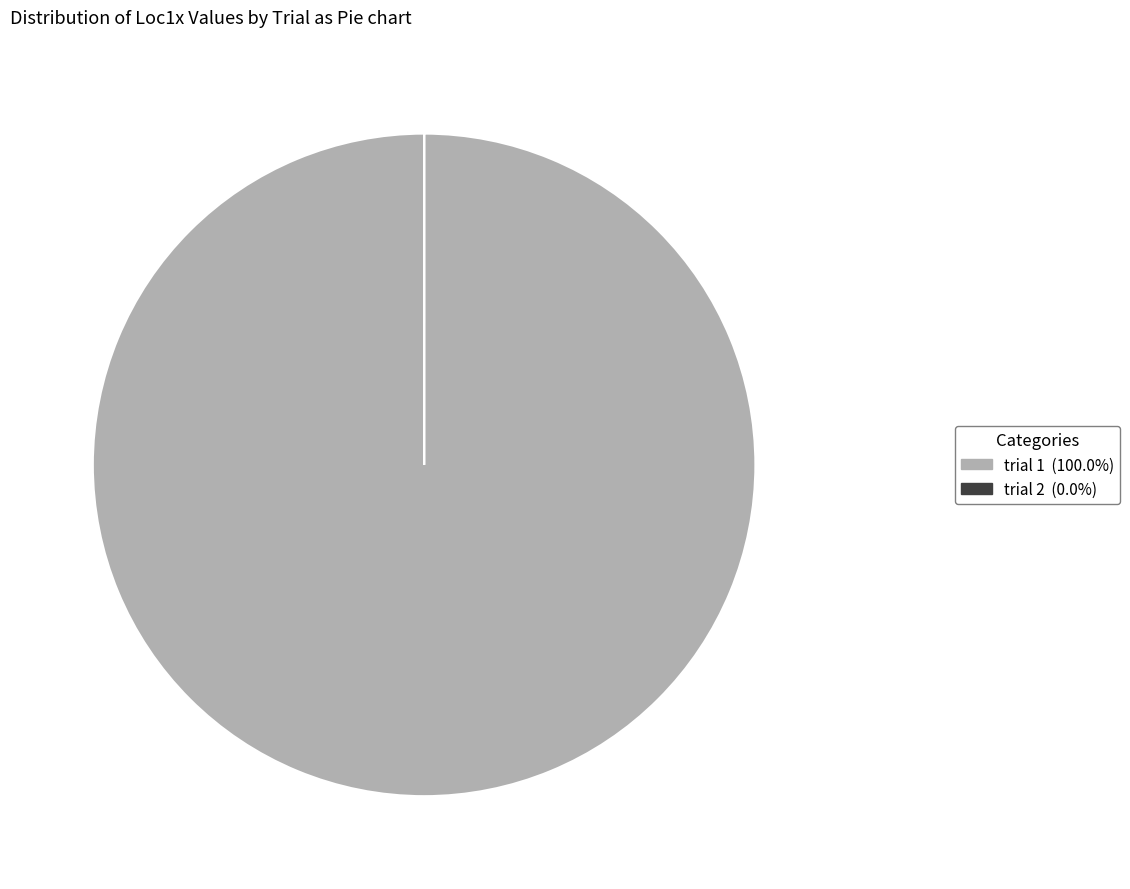

Is there any slice that represents more than half of the pie?

Yes